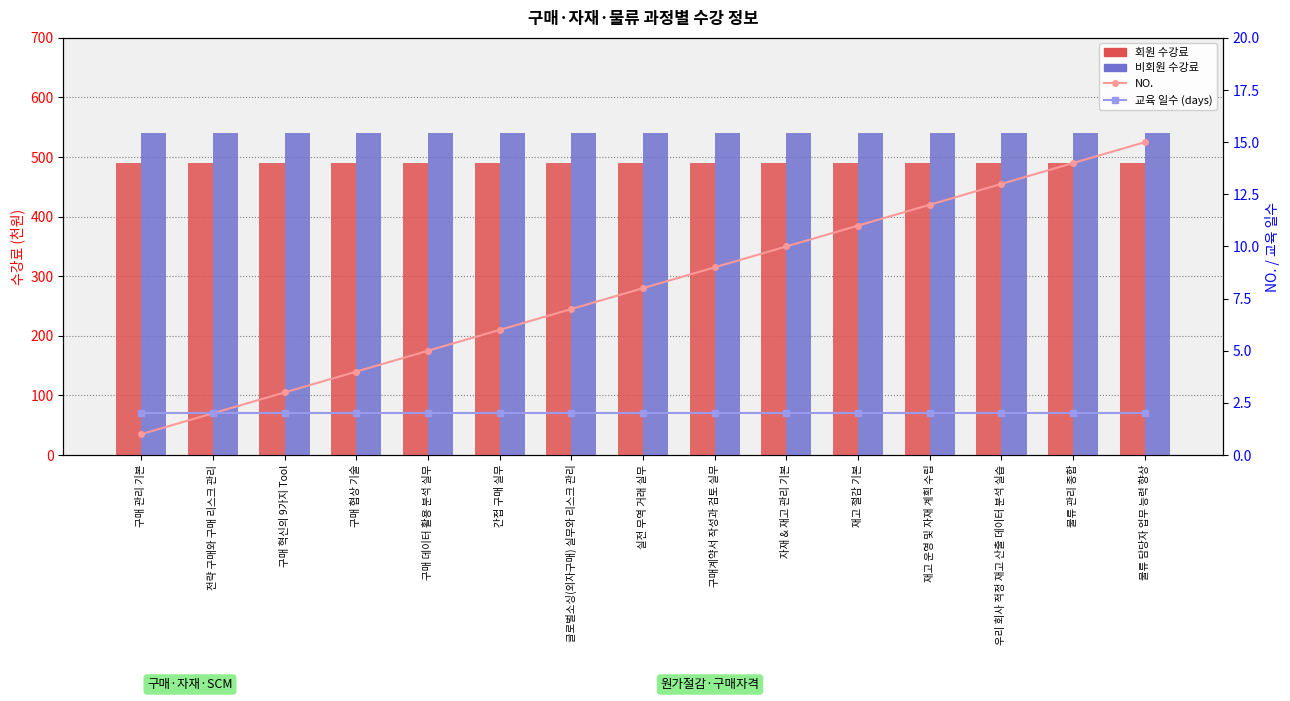

Which series has the widest spread of values?

NO.